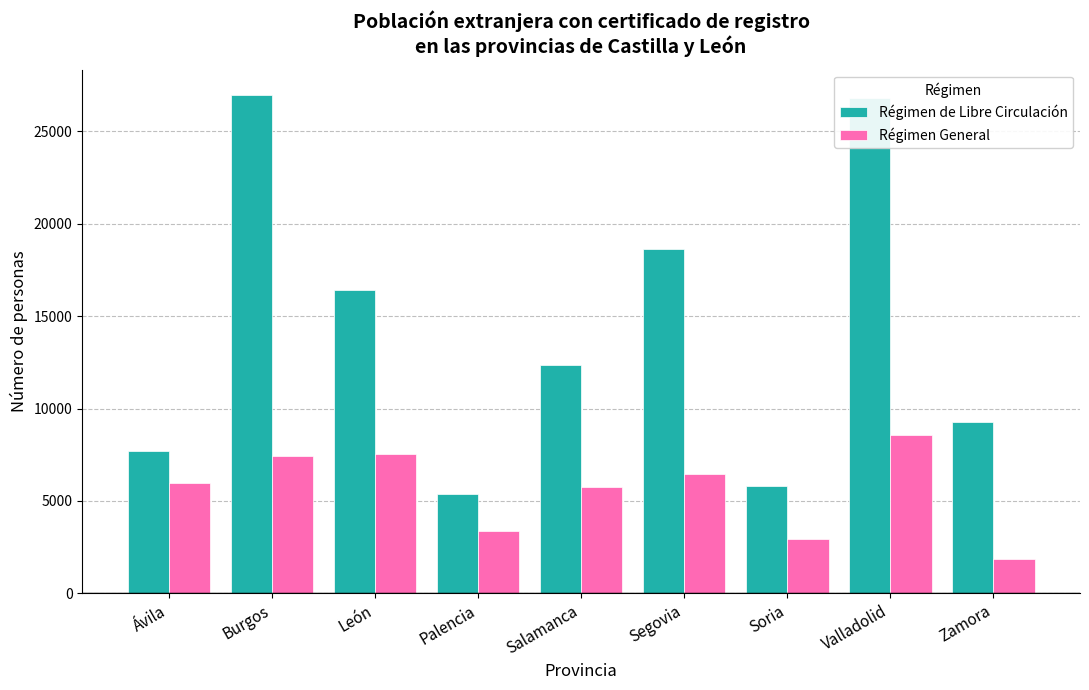

Does the chart contain stacked bars?

No